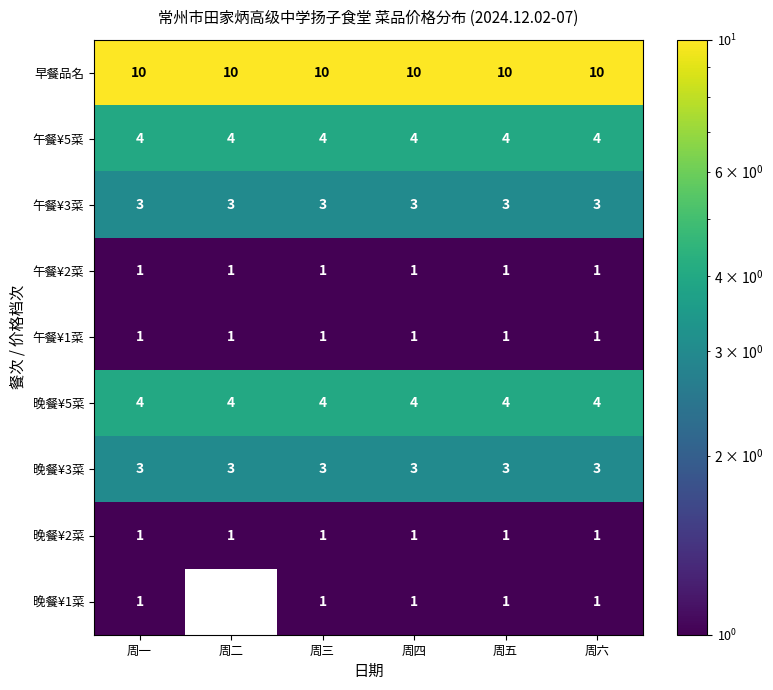

What is the sum of all 午餐¥5菜 values?

24